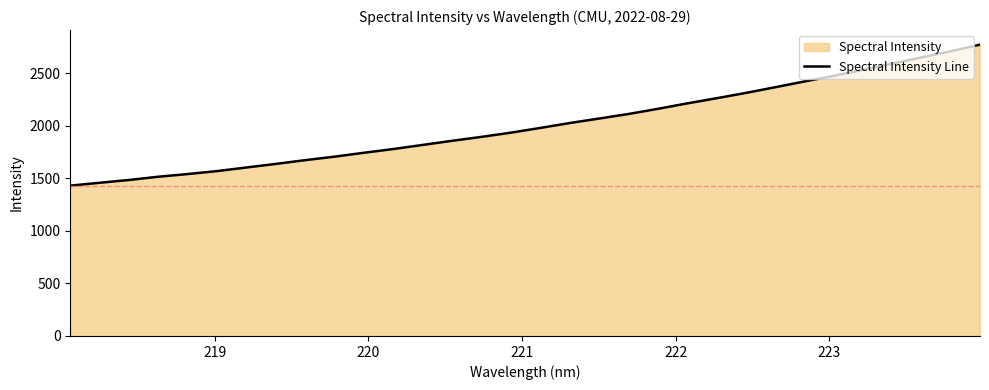

What is the difference between the maximum and minimum values?

1341.1